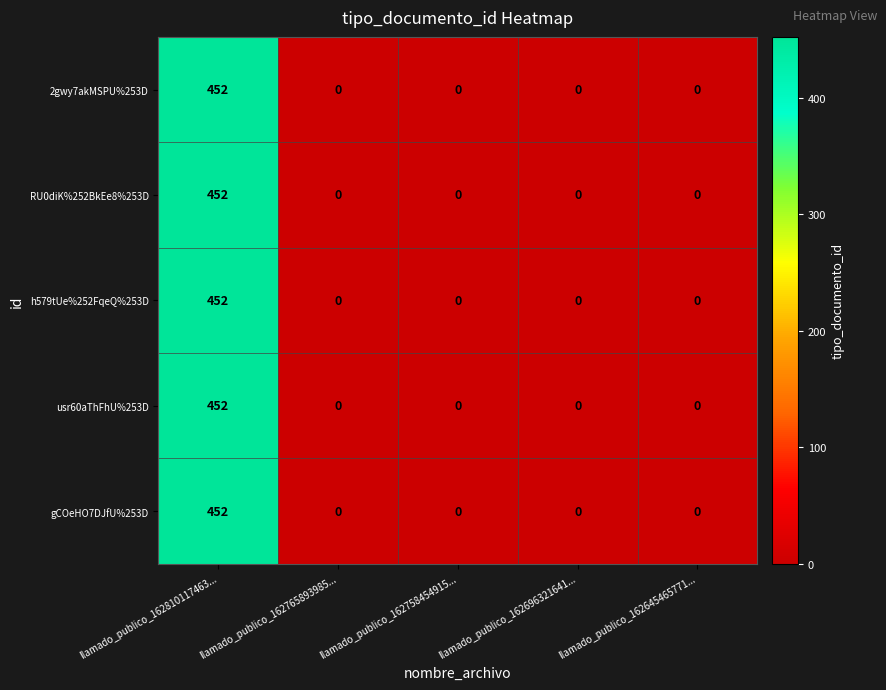

True or false: gCOeHO7DJfU%253D has a value of 452 at llamado_publico_162810117463....

True